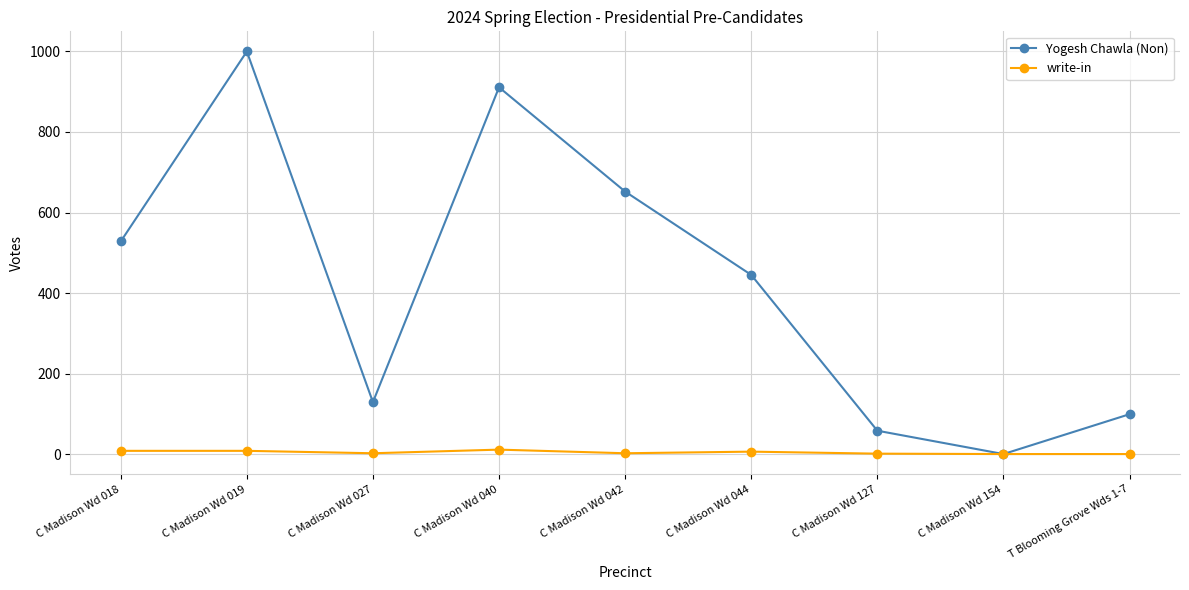

What is the value of the write-in point at the 4th from the left?

11